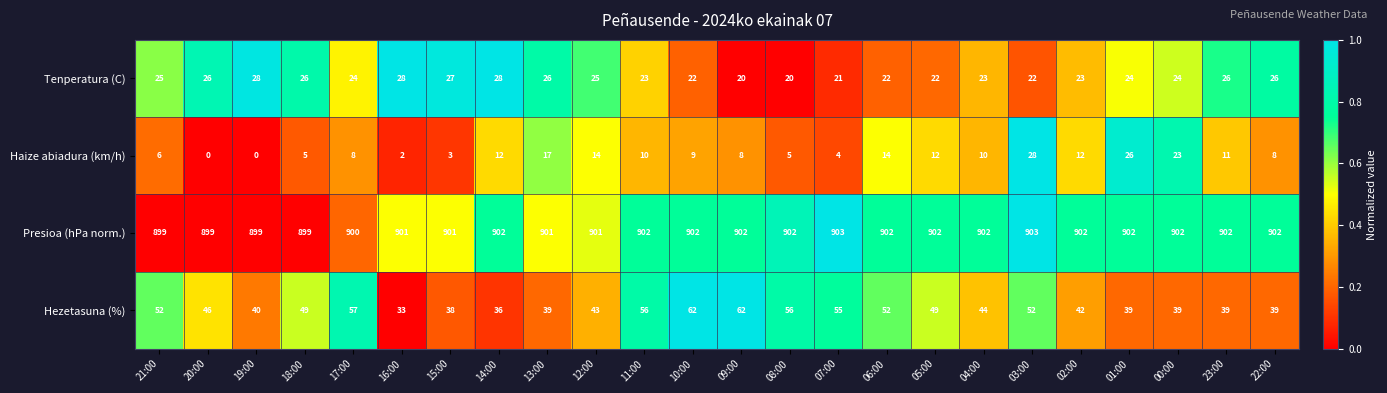

The value of Tenperatura (C) at 01:00 is 24. True or false?

True